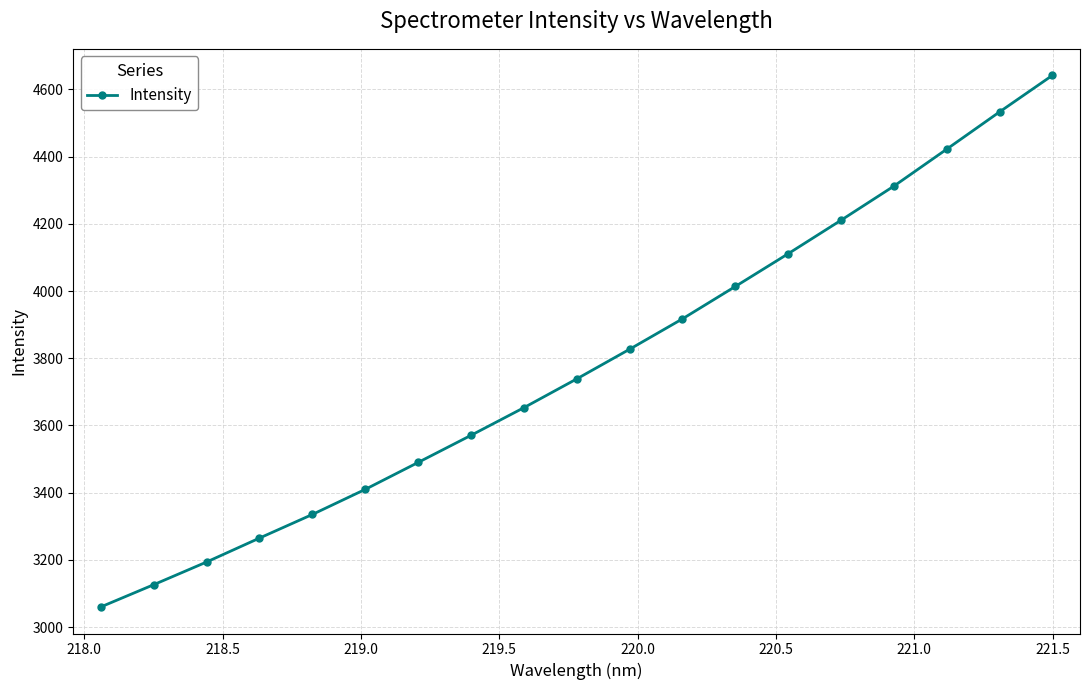

What is the value of the 11th point from the left?

3826.9